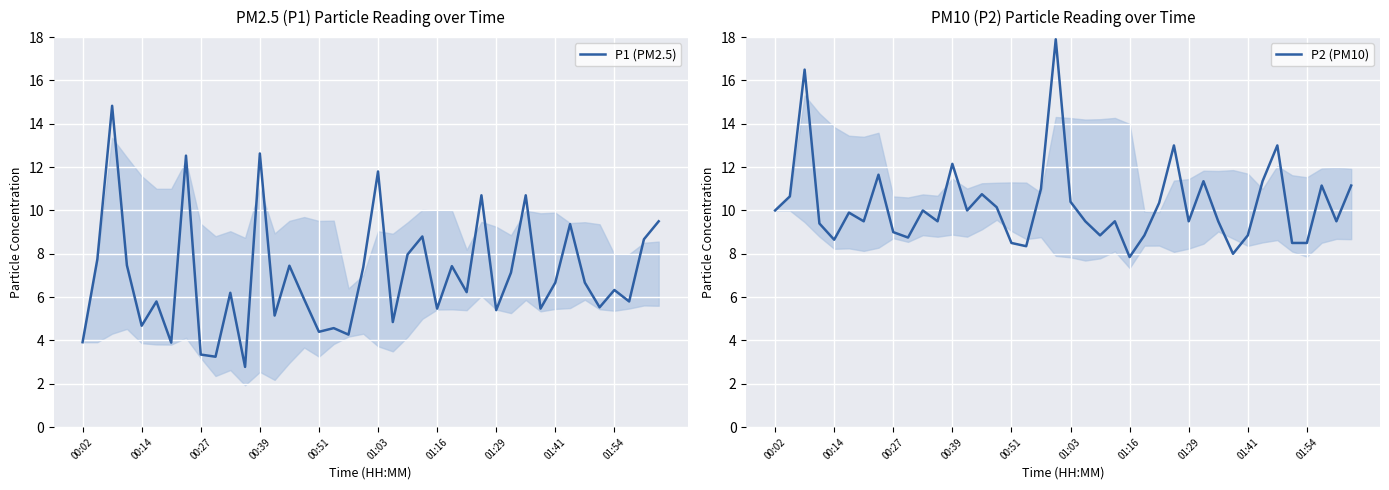

Is it true that P2 (PM10) equals 5.5 at 00:02?

False